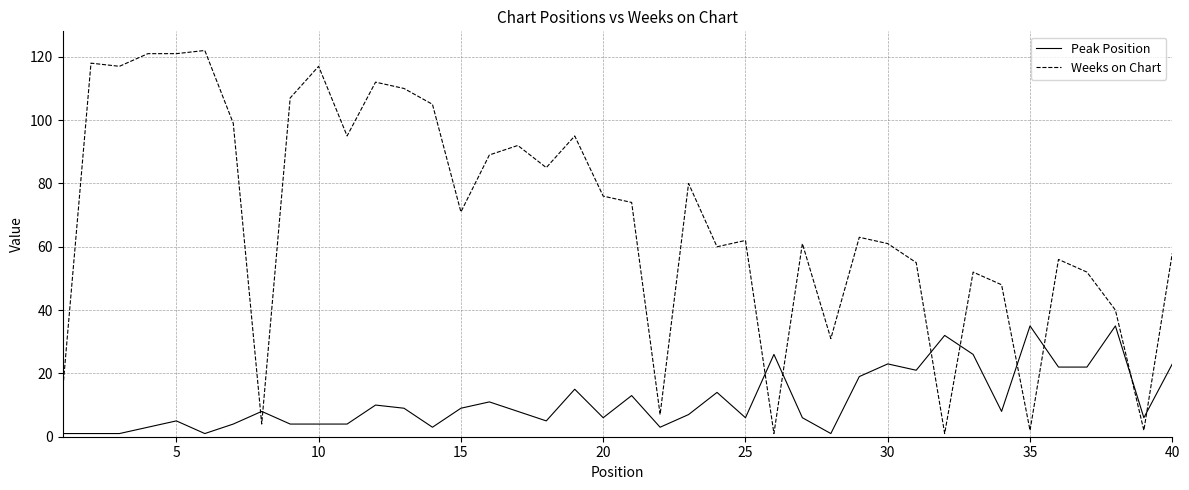

Which series has the widest spread of values?

Weeks on Chart